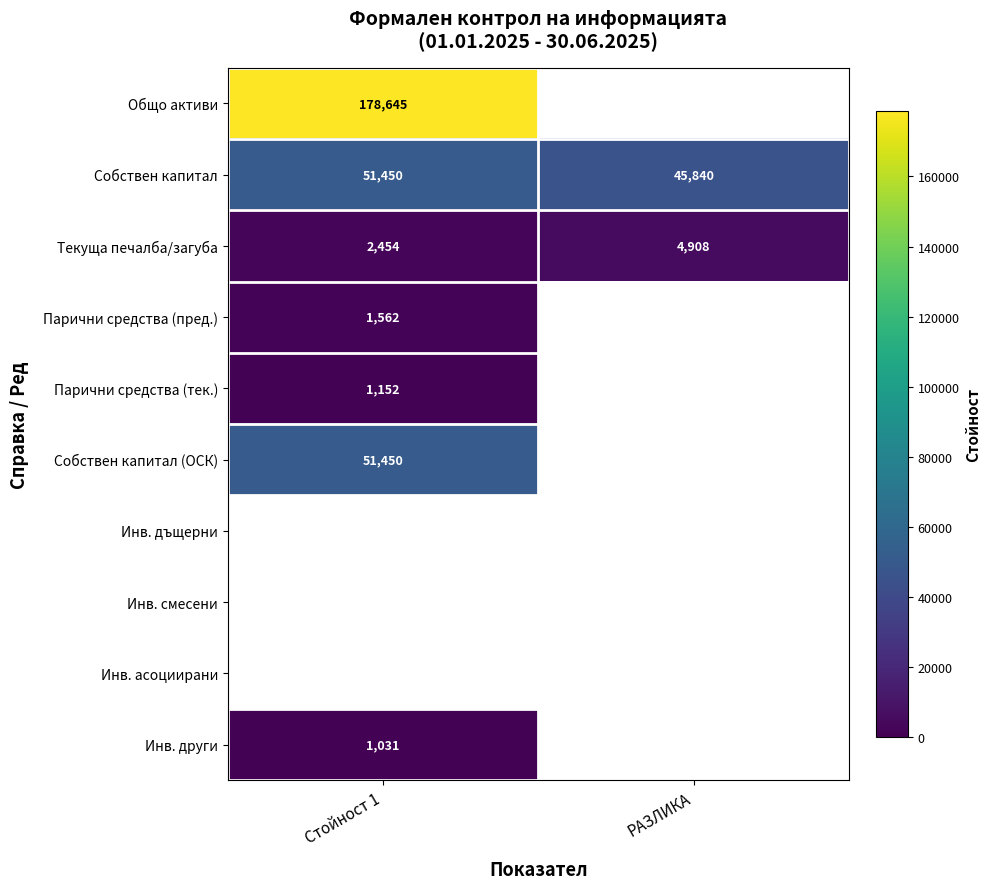

What is the sum of the Собствен капитал values at РАЗЛИКА and Стойност 1?

97290